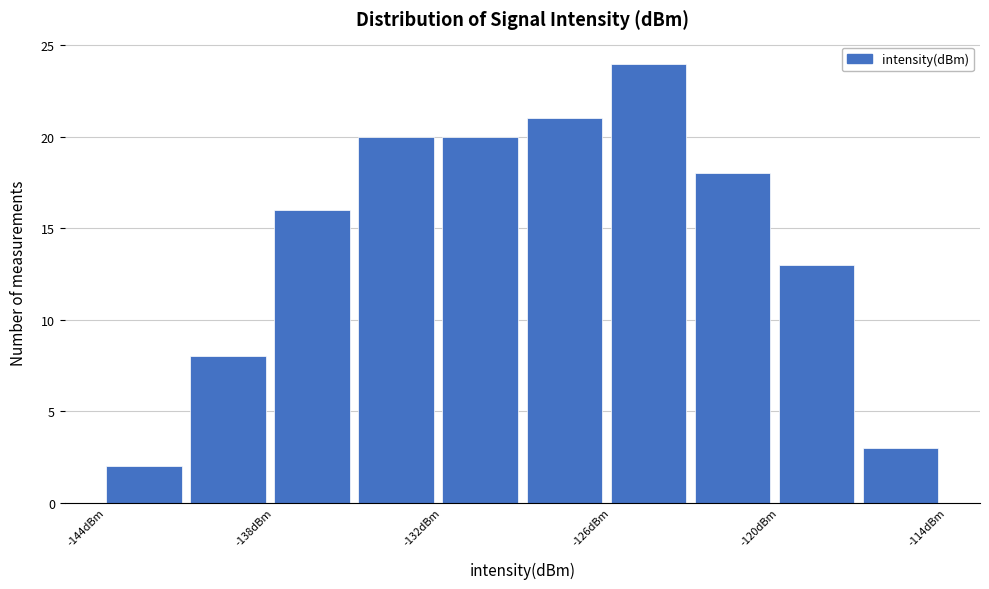

Around what value on the x-axis is the tallest bar? Give the approximate position of its centre, as read against the axis.

-125